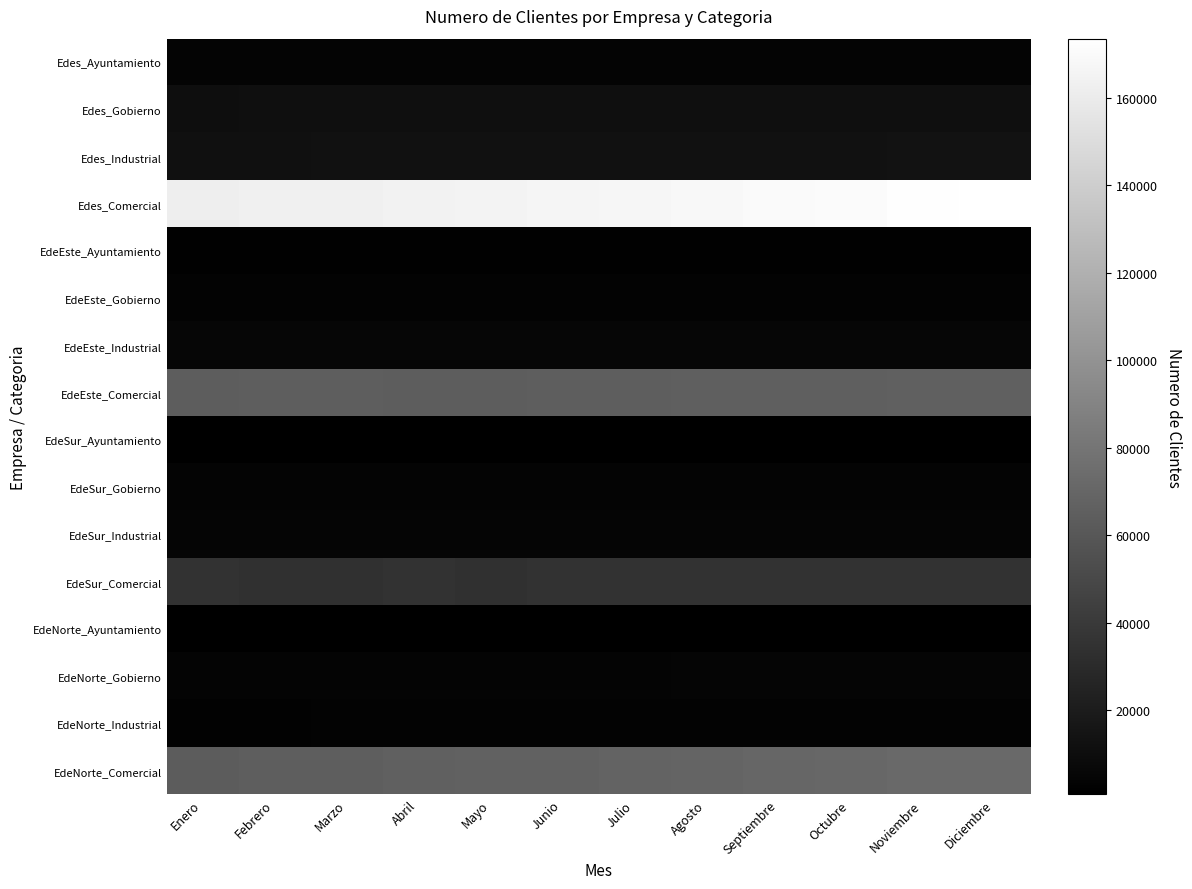

Reading left to right, transcribe all the data shown in this chart.

Edes_Ayuntamiento: Enero=3761	Febrero=3790	Marzo=3801	Abril=3836	Mayo=3848	Junio=3859	Julio=3844	Agosto=3894	Septiembre=3954	Octubre=3973	Noviembre=3959	Diciembre=3995
Edes_Gobierno: Enero=10822	Febrero=11095	Marzo=11072	Abril=11146	Mayo=11108	Junio=11186	Julio=11138	Agosto=11272	Septiembre=11310	Octubre=11284	Noviembre=11325	Diciembre=11300
Edes_Industrial: Enero=12057	Febrero=12231	Marzo=12873	Abril=12782	Mayo=12736	Junio=12792	Julio=12644	Agosto=12918	Septiembre=12712	Octubre=12850	Noviembre=13007	Diciembre=12997
Edes_Comercial: Enero=162006	Febrero=162946	Marzo=163390	Abril=164713	Mayo=164916	Junio=166248	Julio=167078	Agosto=168752	Septiembre=170092	Octubre=170499	Noviembre=172603	Diciembre=173574
EdeEste_Ayuntamiento: Enero=1892	Febrero=1907	Marzo=1928	Abril=1924	Mayo=1902	Junio=1896	Julio=1901	Agosto=1902	Septiembre=1915	Octubre=1924	Noviembre=1899	Diciembre=1919
EdeEste_Gobierno: Enero=2910	Febrero=3007	Marzo=2992	Abril=2986	Mayo=3009	Junio=3017	Julio=2966	Agosto=3032	Septiembre=3014	Octubre=3017	Noviembre=3058	Diciembre=3019
EdeEste_Industrial: Enero=4926	Febrero=5001	Marzo=5104	Abril=5022	Mayo=5015	Junio=5135	Julio=4998	Agosto=5089	Septiembre=5117	Octubre=5234	Noviembre=5378	Diciembre=5369
EdeEste_Comercial: Enero=63985	Febrero=64234	Marzo=64265	Abril=64136	Mayo=64214	Junio=64588	Julio=64594	Agosto=65333	Septiembre=65442	Octubre=65096	Noviembre=65611	Diciembre=65874
EdeSur_Ayuntamiento: Enero=788	Febrero=791	Marzo=784	Abril=799	Mayo=815	Junio=810	Julio=812	Agosto=839	Septiembre=850	Octubre=835	Noviembre=839	Diciembre=855
EdeSur_Gobierno: Enero=3938	Febrero=4076	Marzo=3992	Abril=4116	Mayo=4019	Junio=4033	Julio=4052	Agosto=4065	Septiembre=4123	Octubre=4083	Noviembre=4063	Diciembre=4085
EdeSur_Industrial: Enero=4544	Febrero=4594	Marzo=4631	Abril=4554	Mayo=4538	Junio=4521	Julio=4524	Agosto=4538	Septiembre=4484	Octubre=4509	Noviembre=4514	Diciembre=4507
EdeSur_Comercial: Enero=34917	Febrero=34417	Marzo=34295	Abril=34845	Mayo=34426	Junio=34596	Julio=34678	Agosto=34756	Septiembre=34739	Octubre=34863	Noviembre=34894	Diciembre=34936
EdeNorte_Ayuntamiento: Enero=1081	Febrero=1092	Marzo=1089	Abril=1113	Mayo=1131	Junio=1153	Julio=1131	Agosto=1153	Septiembre=1189	Octubre=1214	Noviembre=1221	Diciembre=1221
EdeNorte_Gobierno: Enero=3974	Febrero=4012	Marzo=4088	Abril=4044	Mayo=4080	Junio=4136	Julio=4120	Agosto=4175	Septiembre=4173	Octubre=4184	Noviembre=4204	Diciembre=4196
EdeNorte_Industrial: Enero=2587	Febrero=2636	Marzo=3138	Abril=3206	Mayo=3183	Junio=3136	Julio=3122	Agosto=3291	Septiembre=3111	Octubre=3107	Noviembre=3115	Diciembre=3121
EdeNorte_Comercial: Enero=63104	Febrero=64295	Marzo=64830	Abril=65732	Mayo=66276	Junio=67064	Julio=67806	Agosto=68663	Septiembre=69911	Octubre=70540	Noviembre=72098	Diciembre=72764